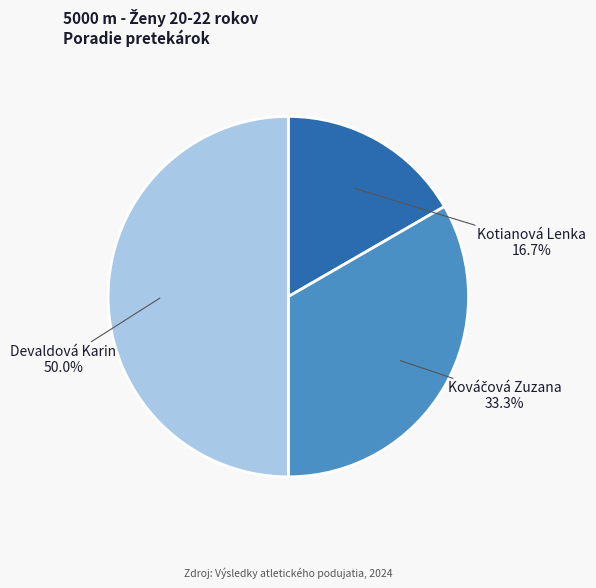

Which slice is the smallest?

Kotianová Lenka